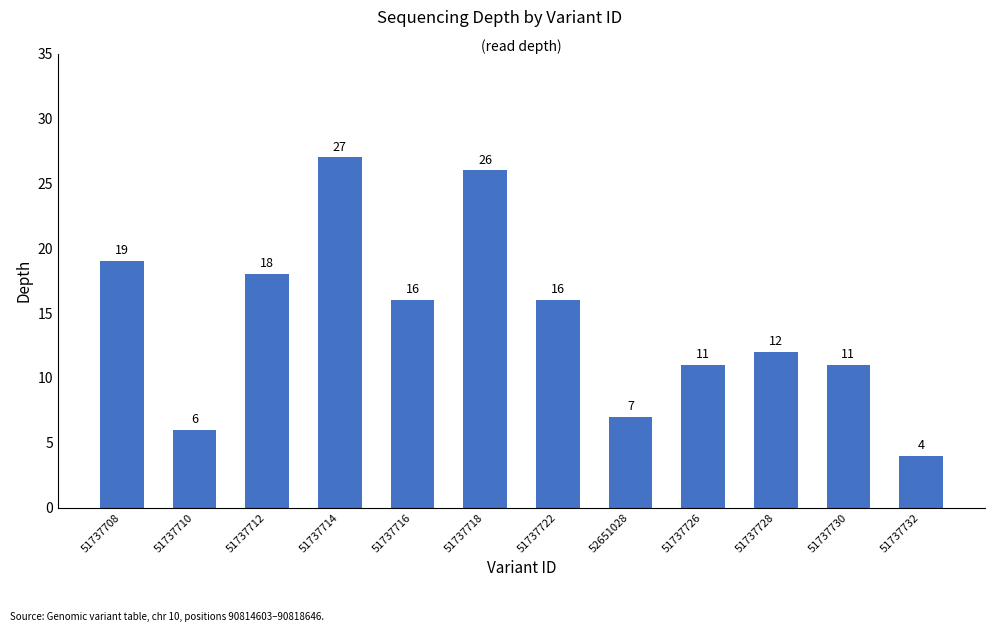

How many data points does each series have?

12